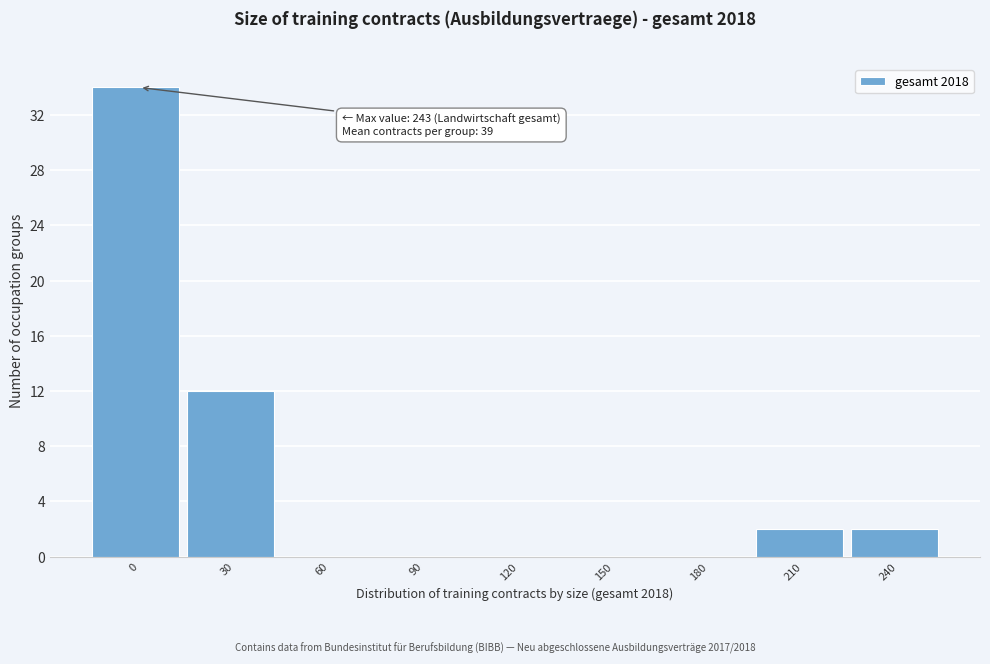

Reading left to right, list all the values displayed in this chart.

0=34	30=12	60=0	90=0	120=0	150=0	180=0	210=2	240=2